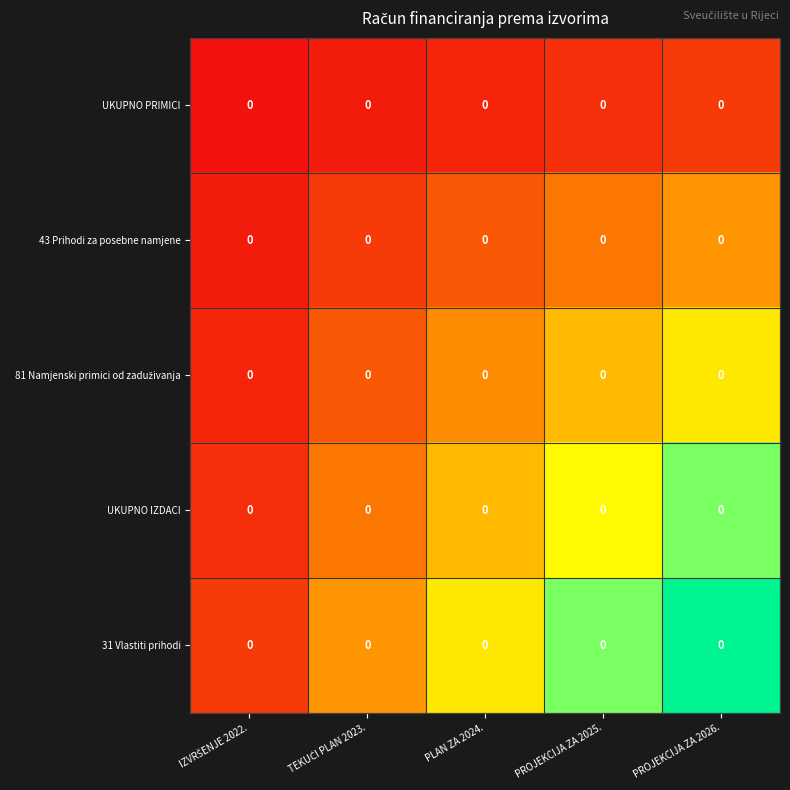

Rank the series by their average value, from lowest to highest.

UKUPNO PRIMICI, 43 Prihodi za posebne namjene, 81 Namjenski primici od zaduživanja, UKUPNO IZDACI, 31 Vlastiti prihodi